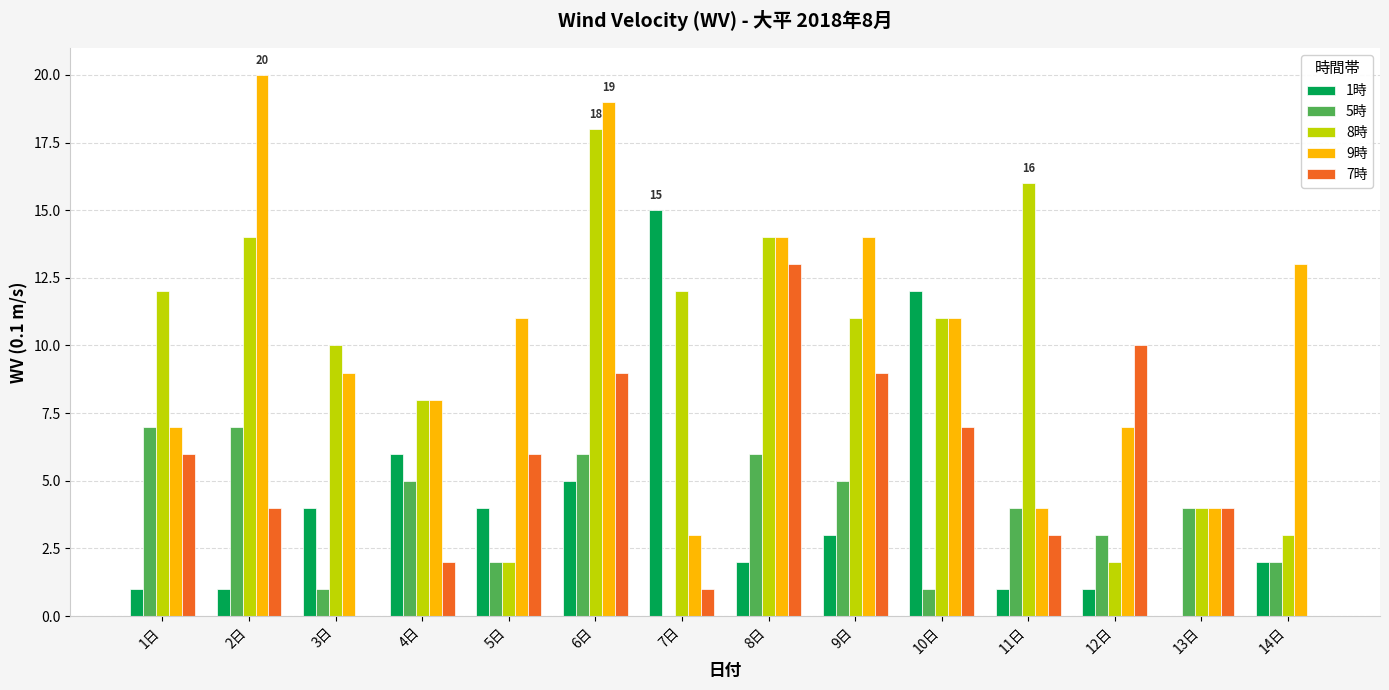

Reading left to right, list all the values displayed in this chart.

1時: 1日=1	2日=1	3日=4	4日=6	5日=4	6日=5	7日=15	8日=2	9日=3	10日=12	11日=1	12日=1	13日=0	14日=2
5時: 1日=7	2日=7	3日=1	4日=5	5日=2	6日=6	7日=0	8日=6	9日=5	10日=1	11日=4	12日=3	13日=4	14日=2
8時: 1日=12	2日=14	3日=10	4日=8	5日=2	6日=18	7日=12	8日=14	9日=11	10日=11	11日=16	12日=2	13日=4	14日=3
9時: 1日=7	2日=20	3日=9	4日=8	5日=11	6日=19	7日=3	8日=14	9日=14	10日=11	11日=4	12日=7	13日=4	14日=13
7時: 1日=6	2日=4	3日=0	4日=2	5日=6	6日=9	7日=1	8日=13	9日=9	10日=7	11日=3	12日=10	13日=4	14日=0